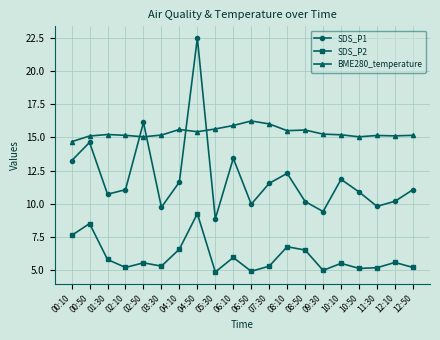

What is the maximum value shown in the chart?

22.5